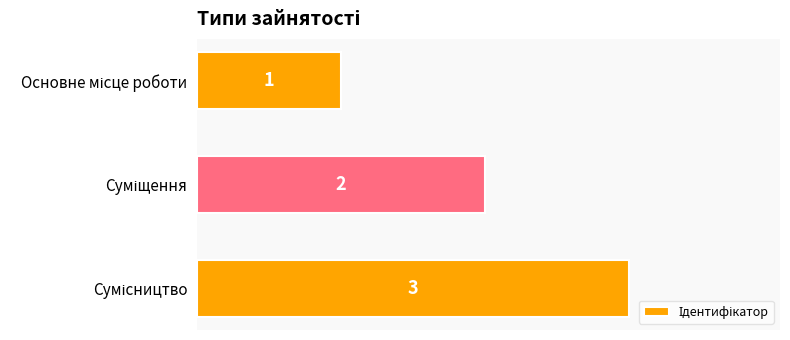

What is the value of the 2nd bar from the top?

2